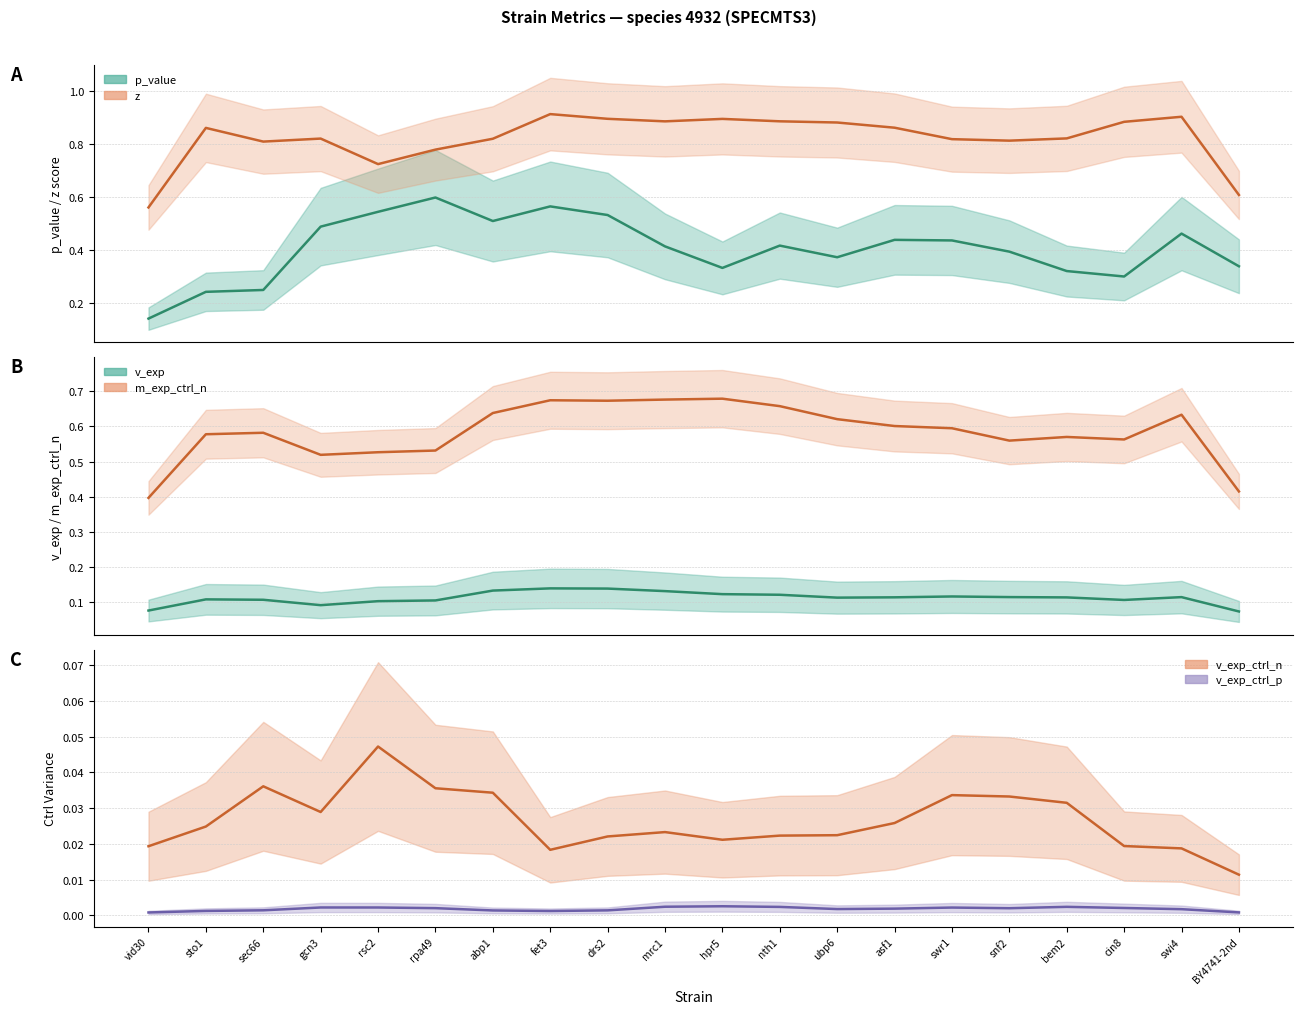

What is the minimum value for v_exp?

0.1